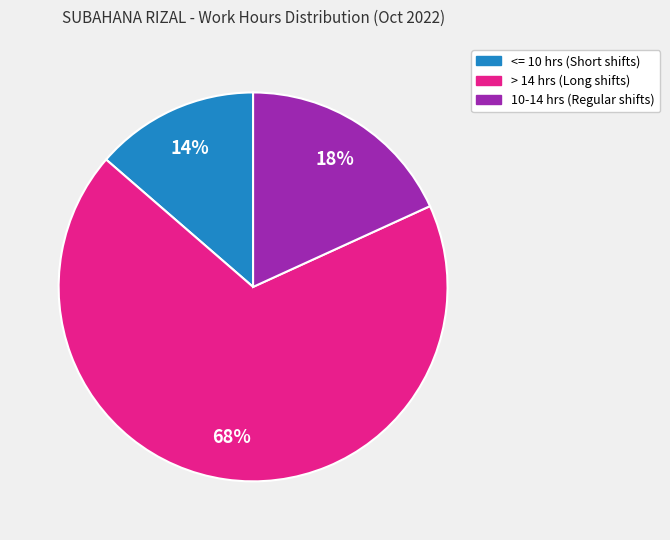

Is there a majority slice in this chart?

Yes